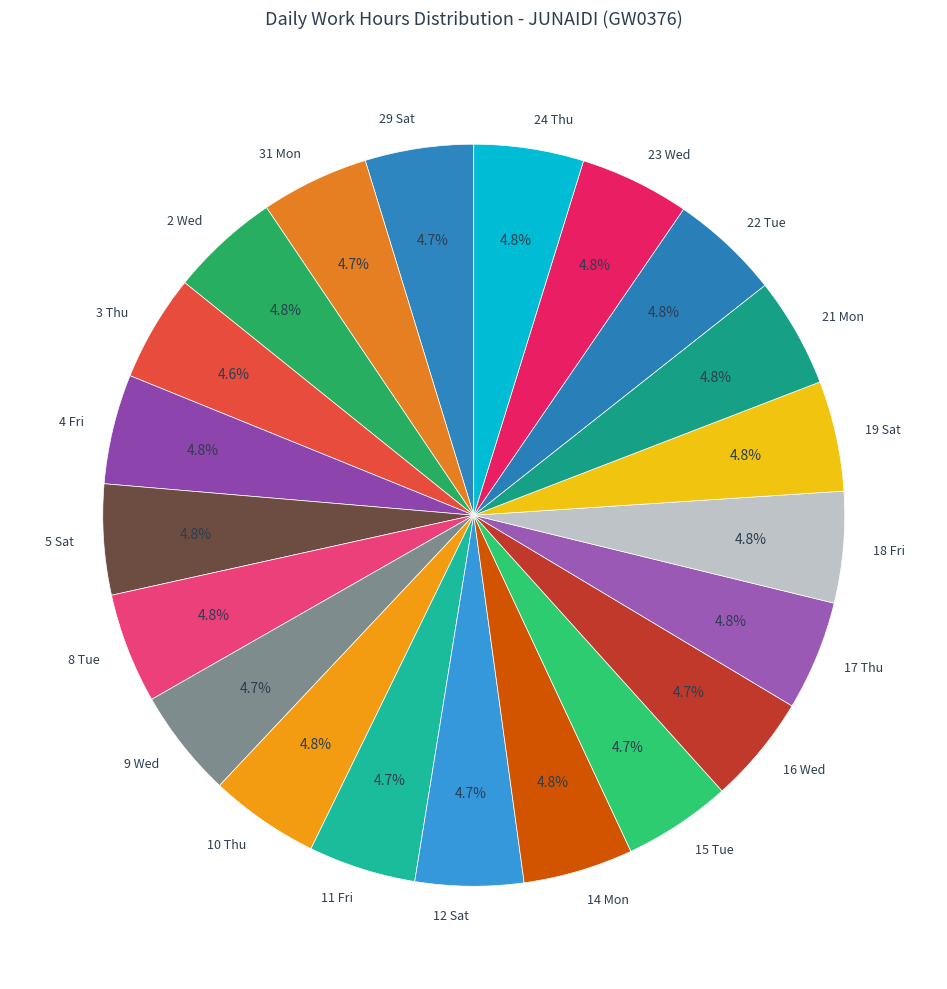

Is it true that 23 Wed is 5% of the pie?

True